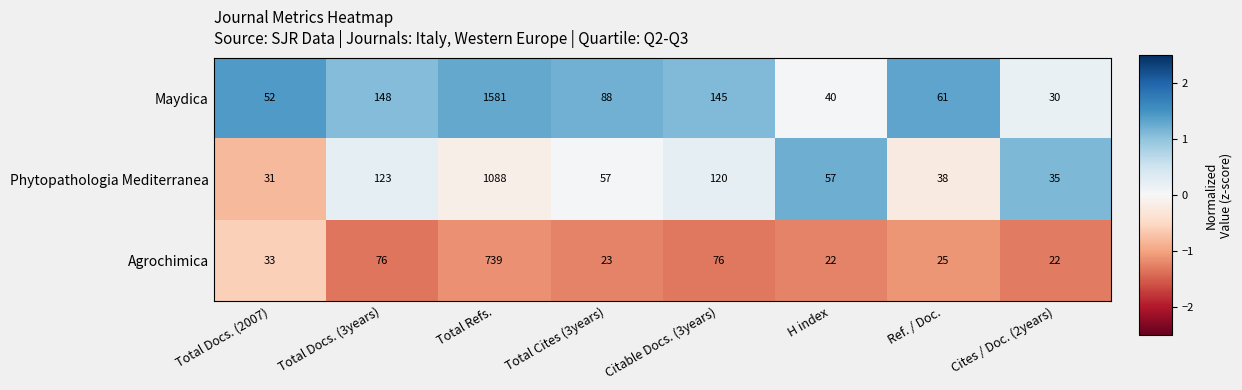

Reading left to right, list all the values displayed in this chart.

Maydica: 52	148	1581	88	145	40	61	30
Phytopathologia Mediterranea: 31	123	1088	57	120	57	38	35
Agrochimica: 33	76	739	23	76	22	25	22